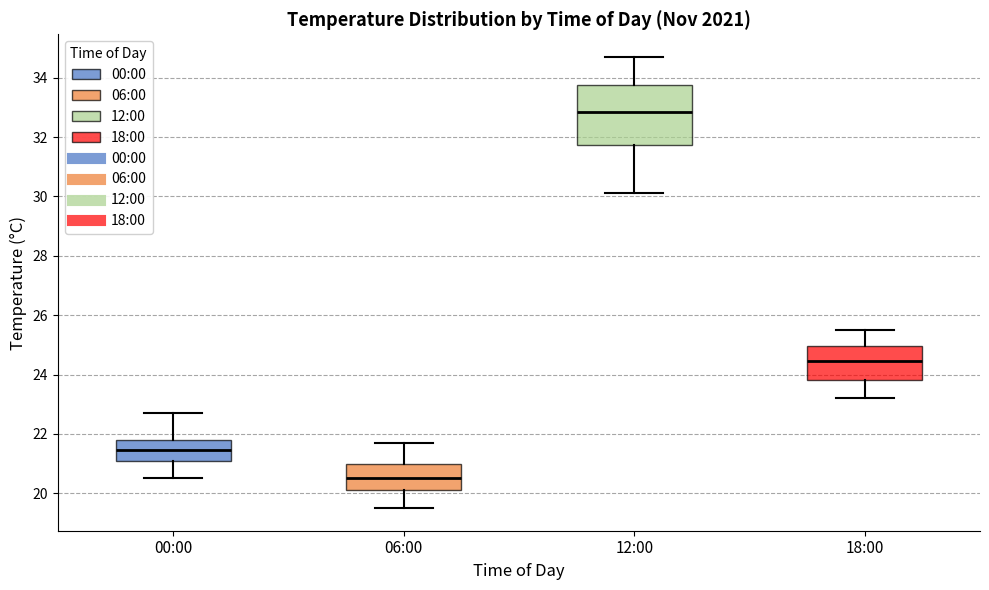

Where does the median line of the box for 12:00 sit on the y-axis? The values are not printed on the chart, so give them approximately, as read against the axis.

32.8